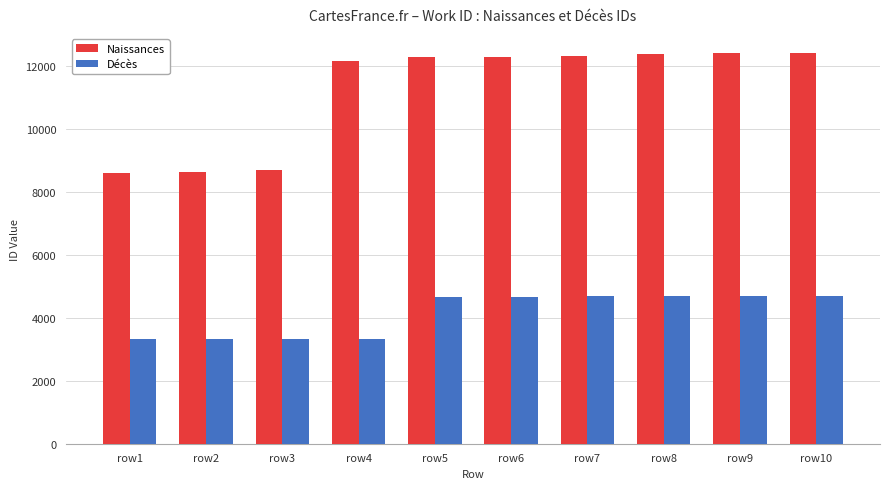

True or false: Naissances has a value of 12255 at row2.

False